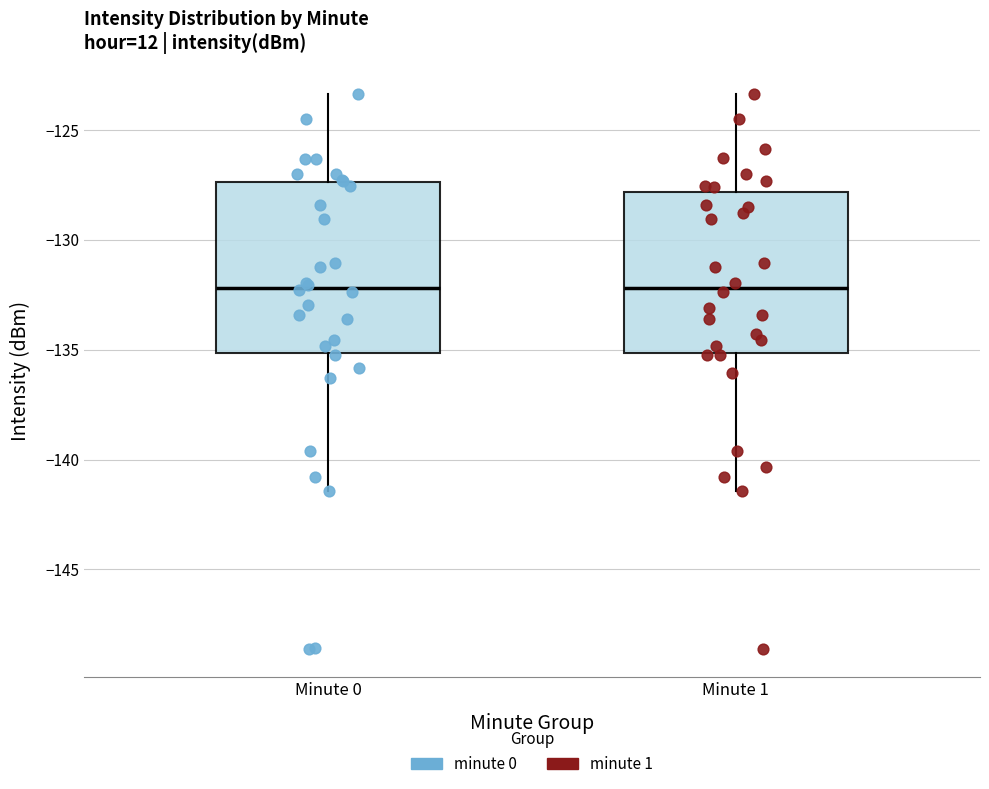

Where is the upper edge of the box for Minute 1 on the y-axis? The values are not printed on the chart, so give them approximately, as read against the axis.

-128.0